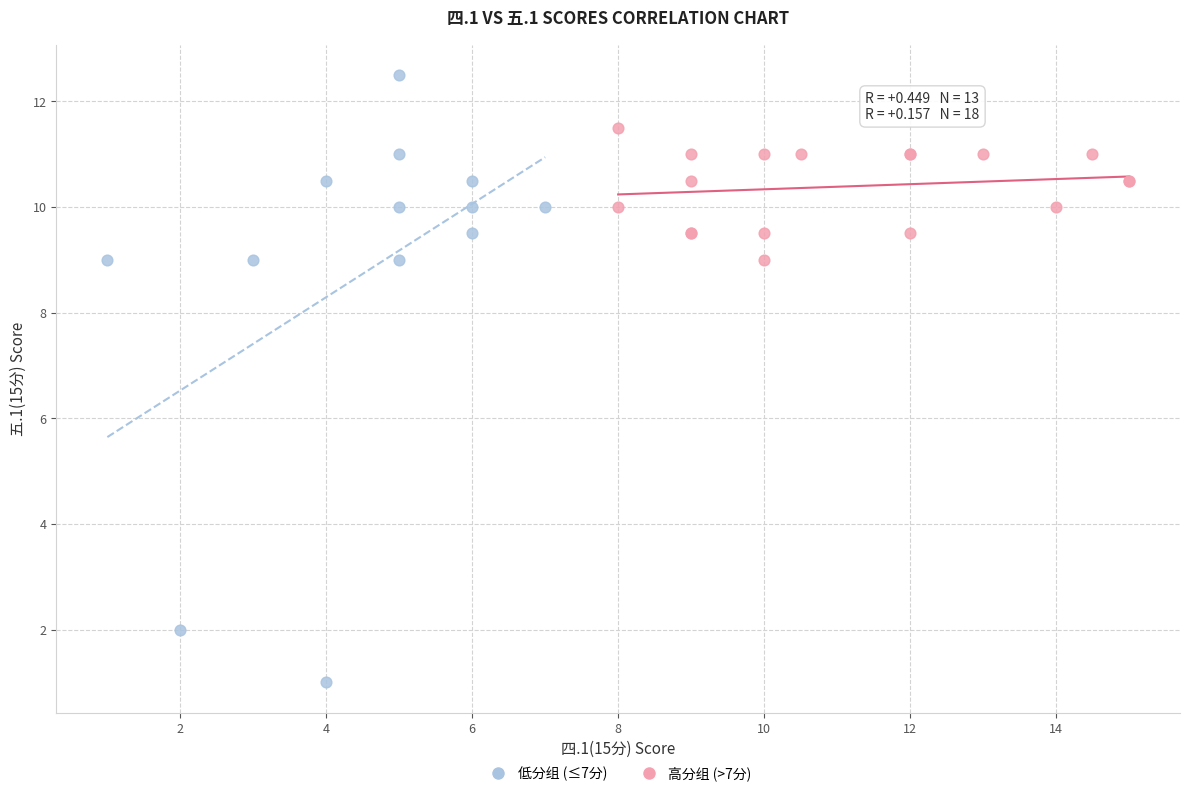

Which series has the largest Y range (max minus min)?

低分组 (≤7分)